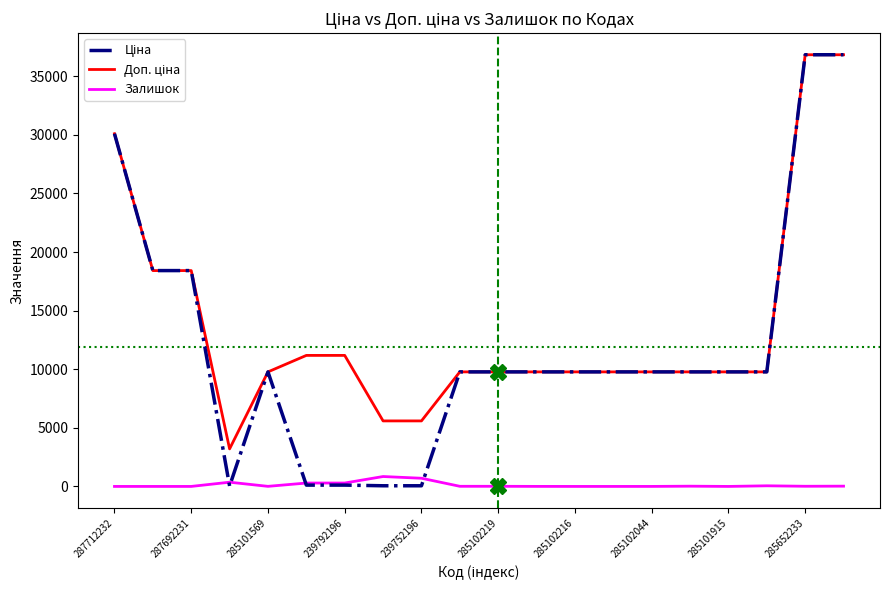

What is the maximum value shown in the chart?

36841.8